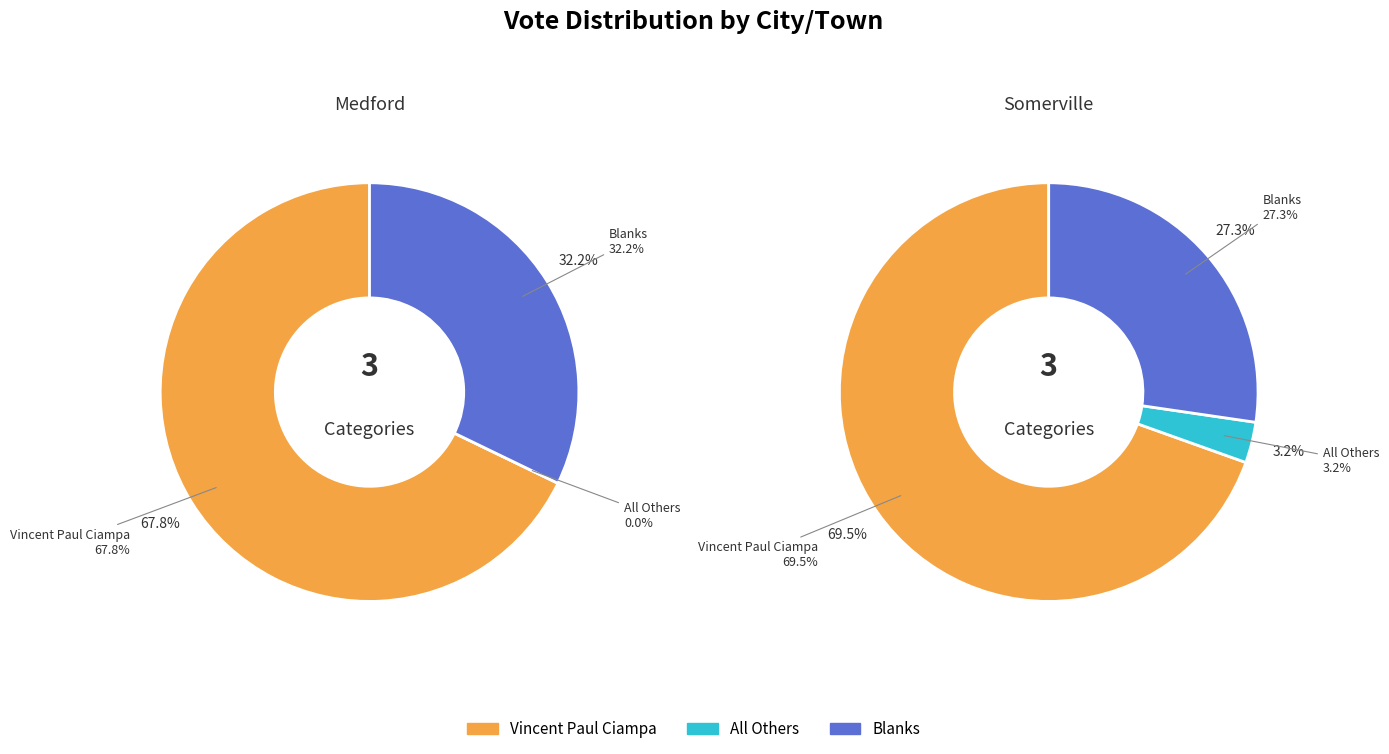

Does Medford account for over 50% of the chart?

Yes